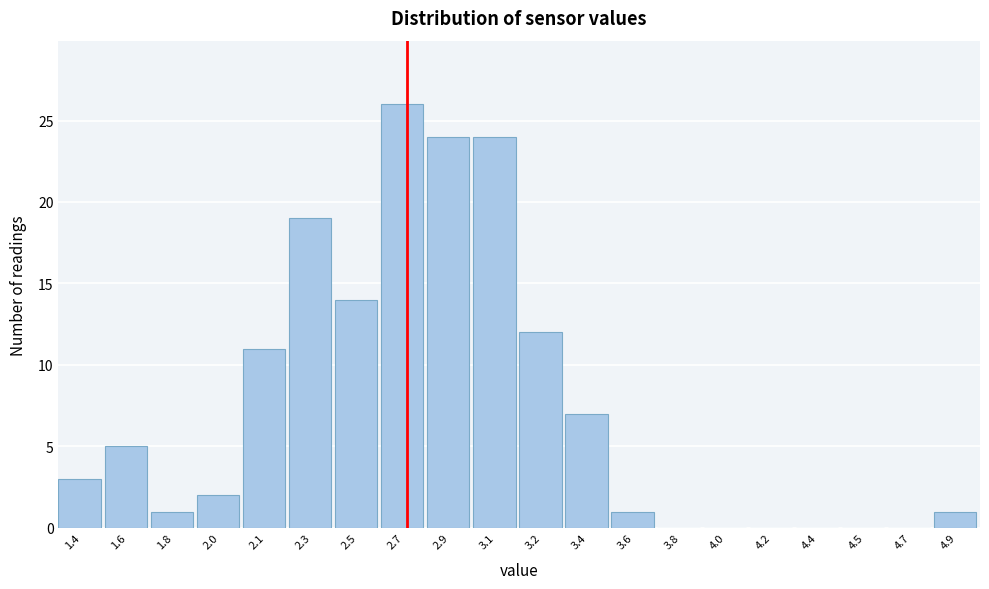

Reading right to left, transcribe all the data shown in this chart.

4.9=1	4.7=0	4.5=0	4.4=0	4.2=0	4.0=0	3.8=0	3.6=1	3.4=7	3.2=12	3.1=24	2.9=24	2.7=26	2.5=14	2.3=19	2.1=11	2.0=2	1.8=1	1.6=5	1.4=3